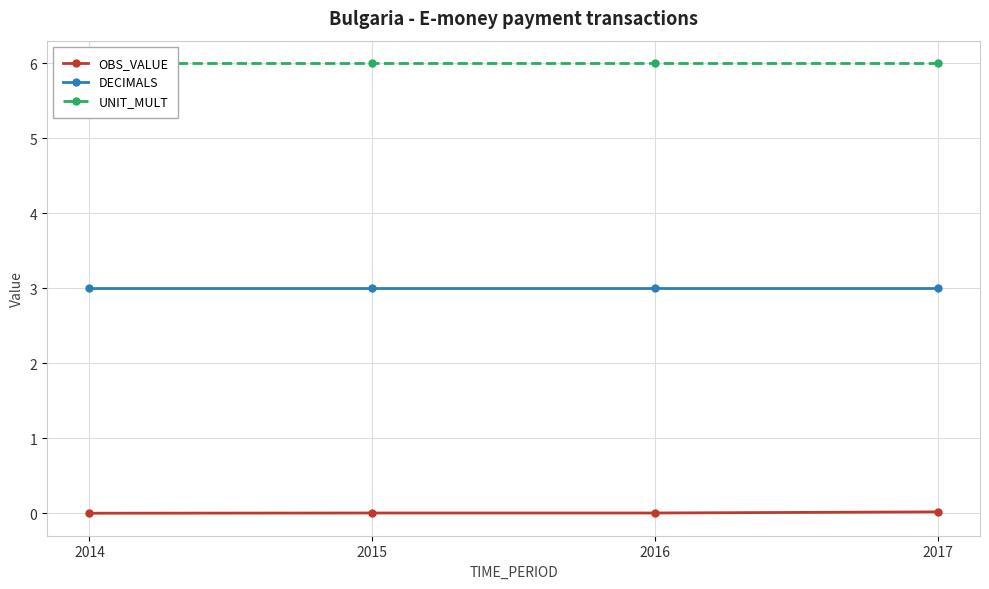

What are all the series names shown in the legend?

OBS_VALUE, DECIMALS, UNIT_MULT